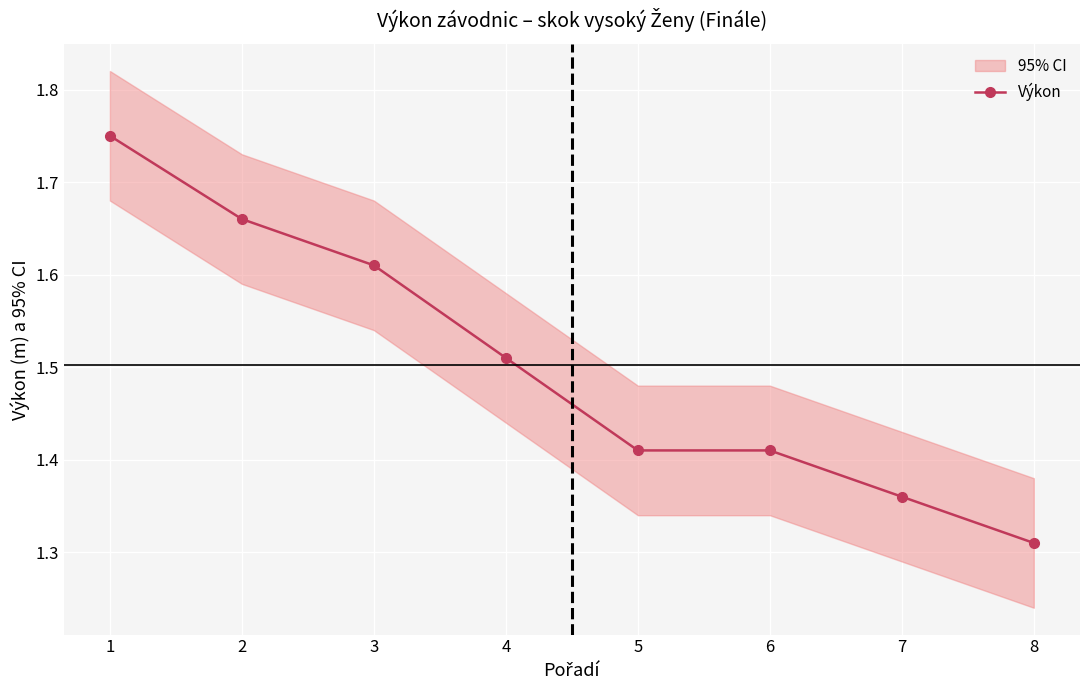

Which label corresponds to the smallest value in the chart?

8